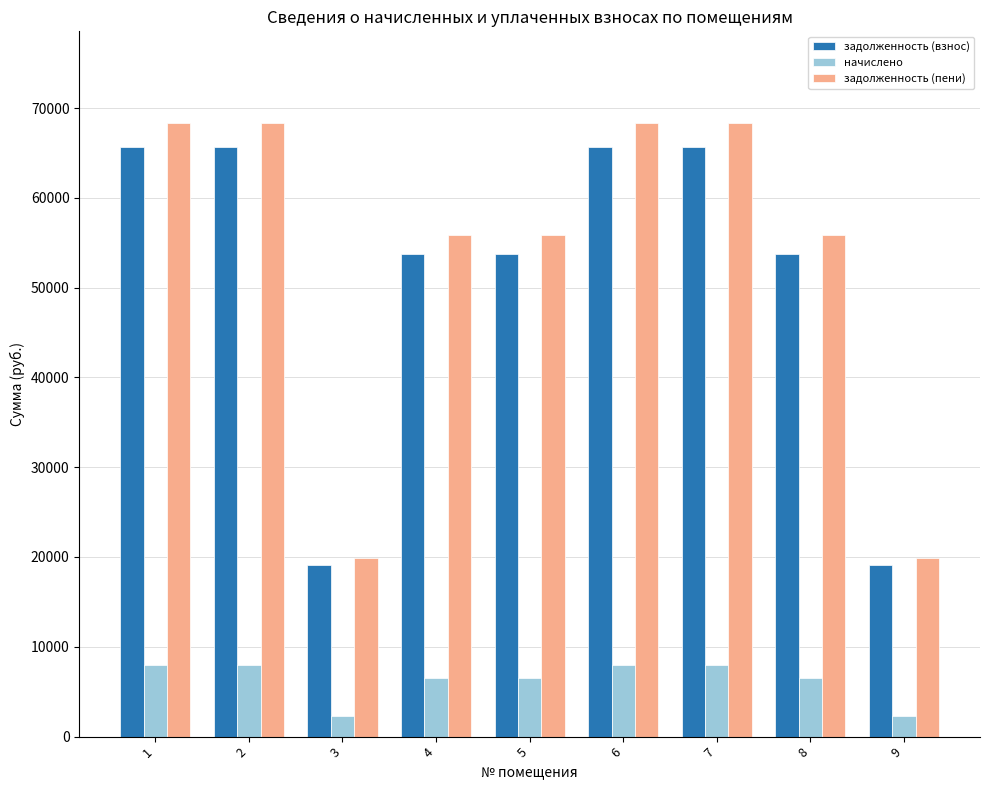

What is the difference between the highest and lowest values at 2?

60376.8